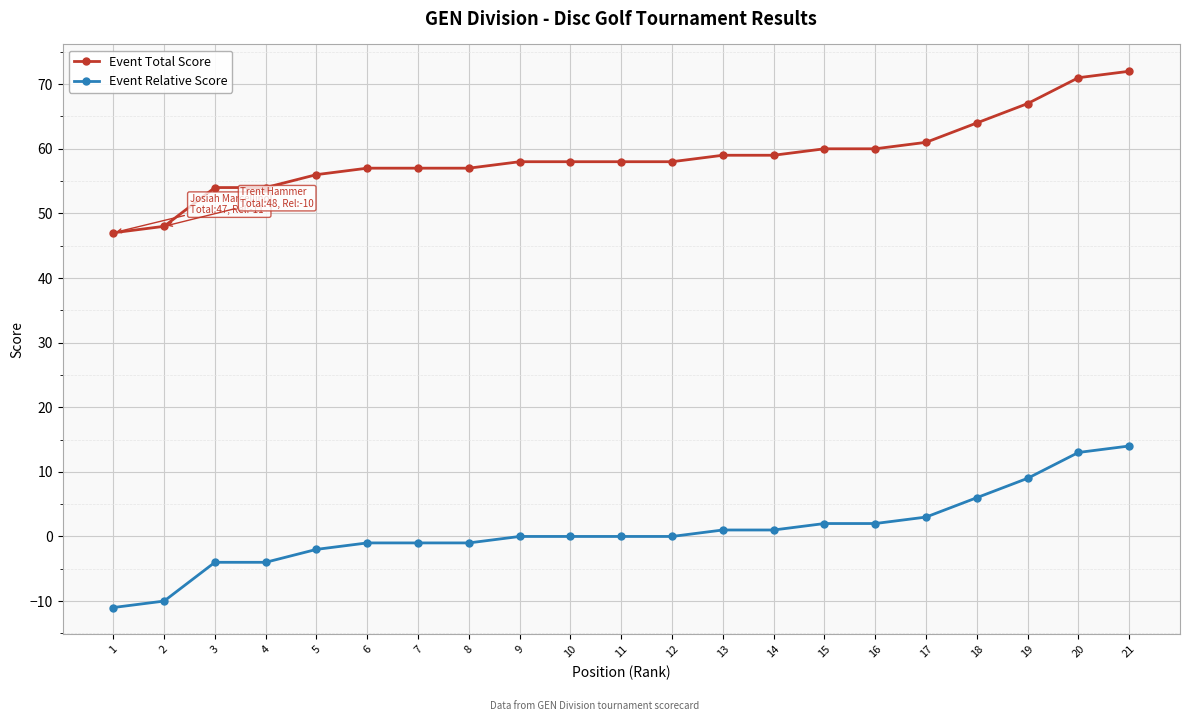

What are all the series names shown in the legend?

Event Total Score, Event Relative Score